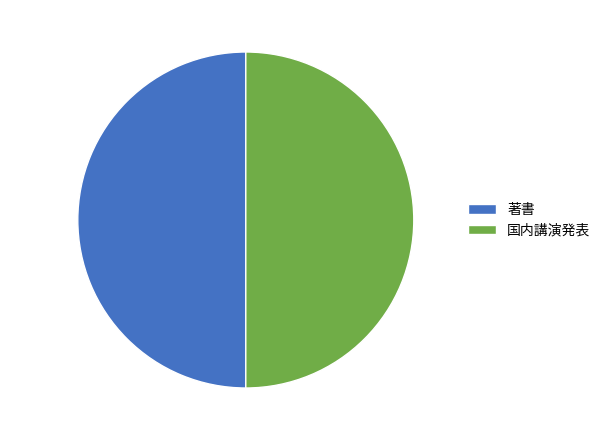

What is the ratio of the value at 著書 to the value at 国内講演発表?

1.0